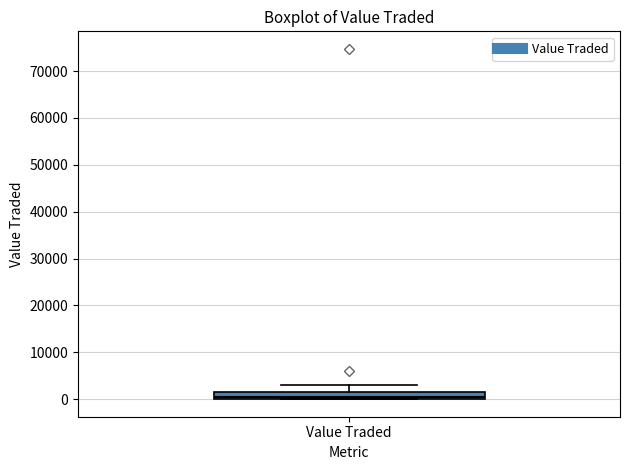

Where does the median line of the box for Value Traded sit on the y-axis? The values are not printed on the chart, so give them approximately, as read against the axis.

1000